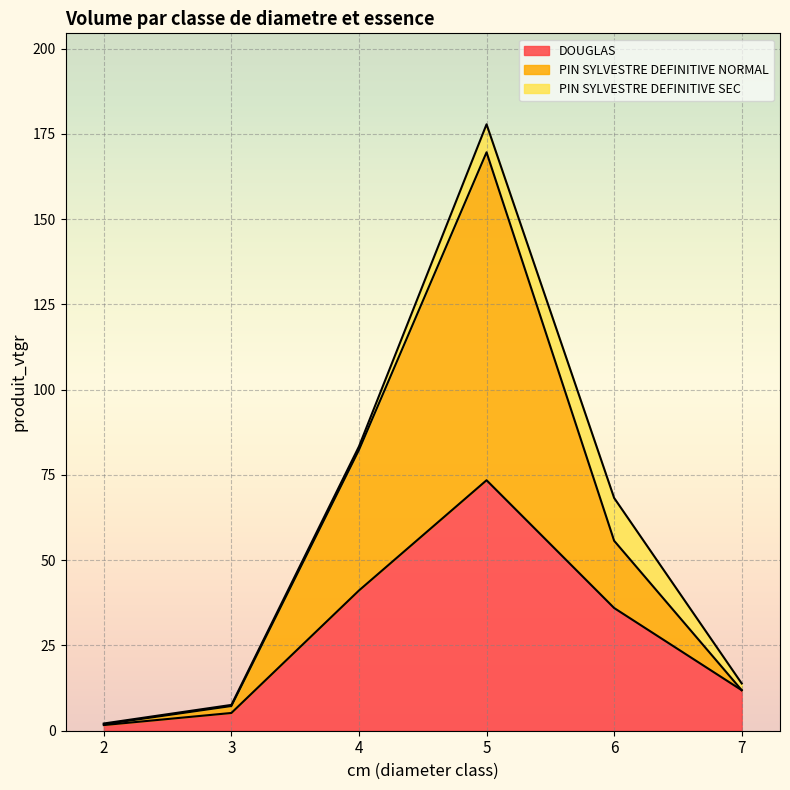

How many lines are shown in the chart?

3